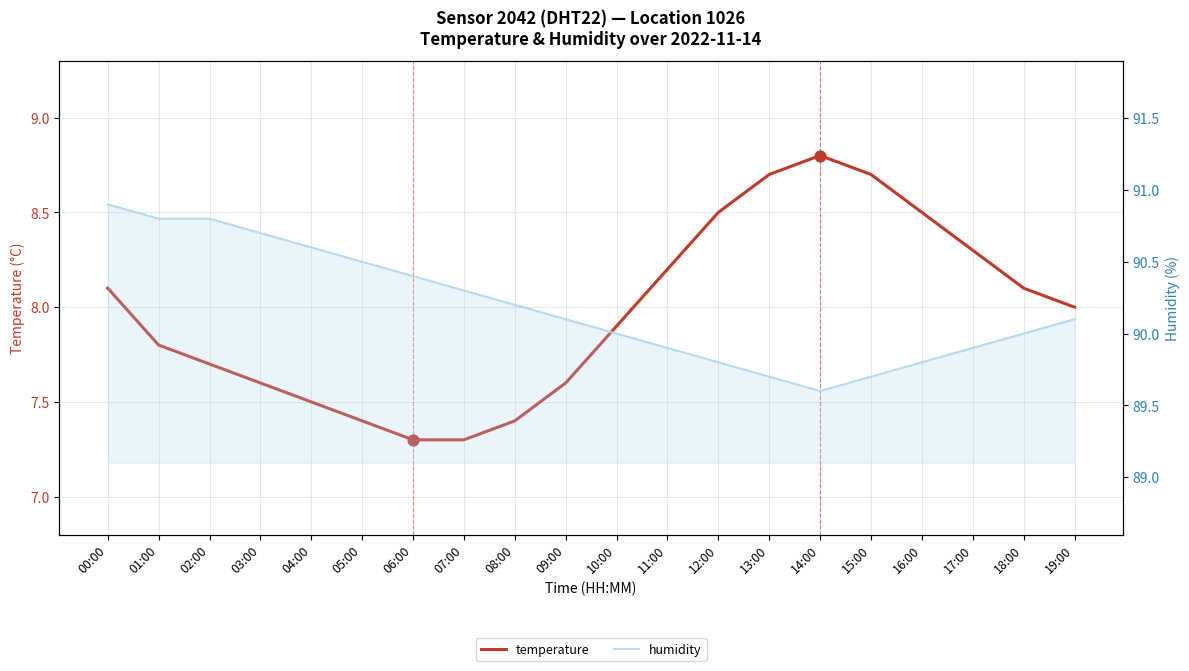

At how many categories does at least one series exceed 55?

20